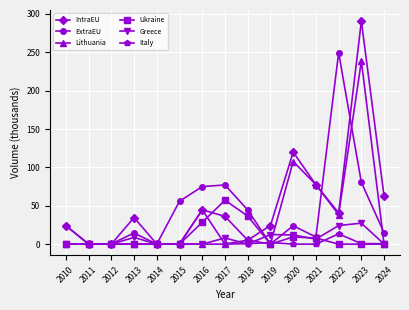

At which category is the sum across all series the highest?

2023